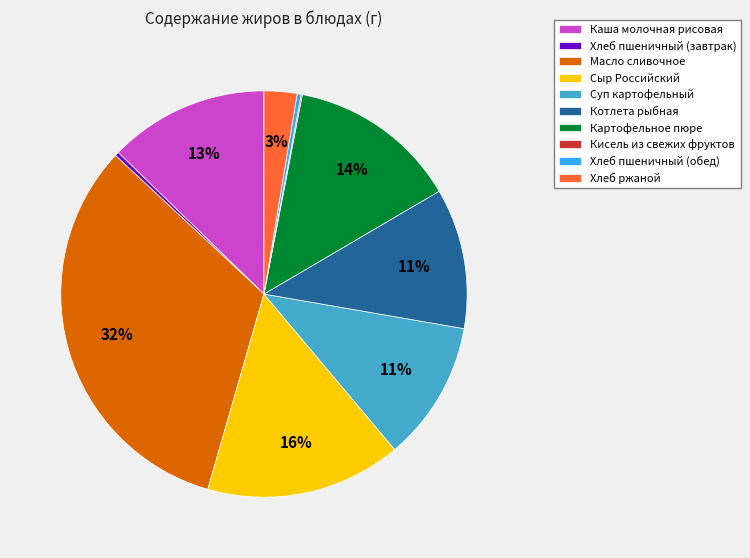

Which slice is the largest?

Масло сливочное